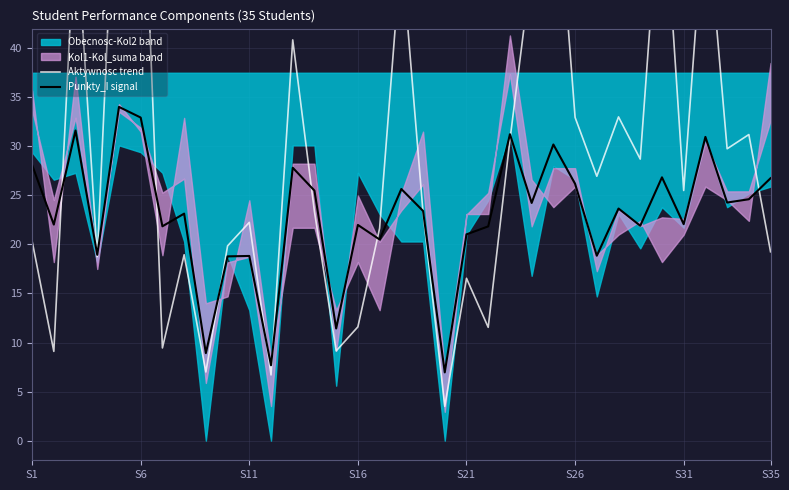

How many data points in Aktywnosc trend are above 23?

19